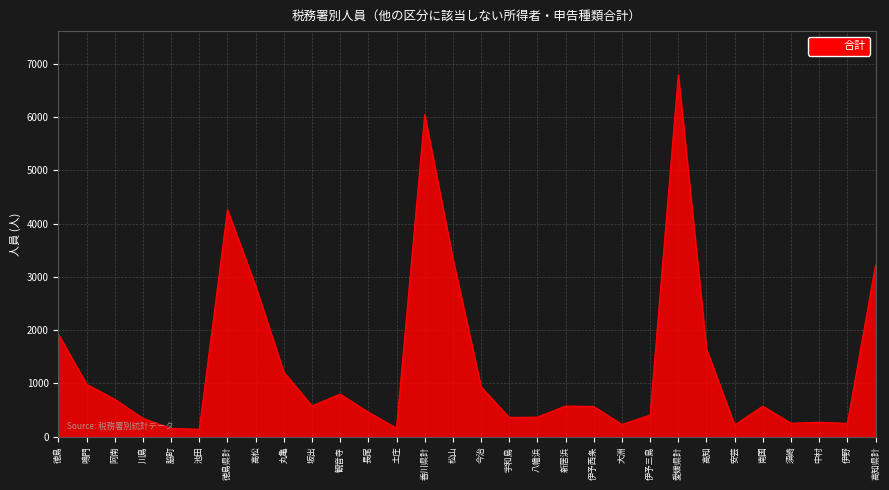

What is the change in value from 川島 to 高知県計?

+2876